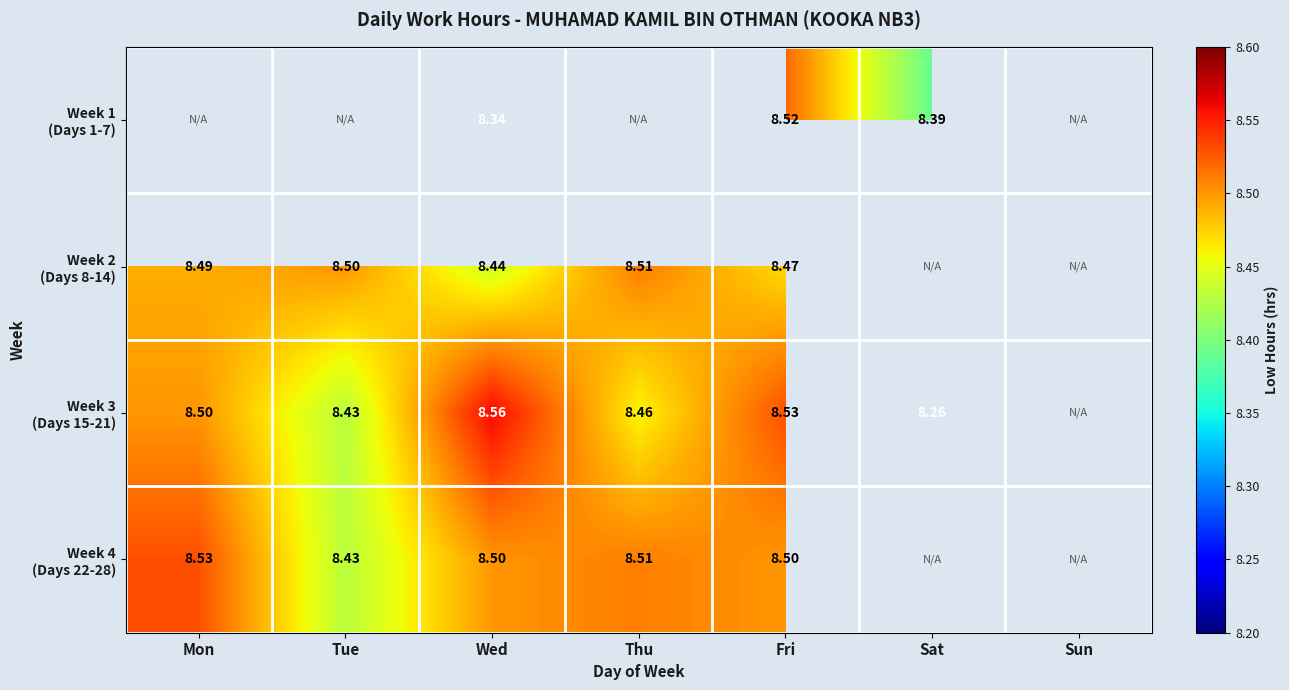

Which has a higher value, Fri or Sun?

Sun